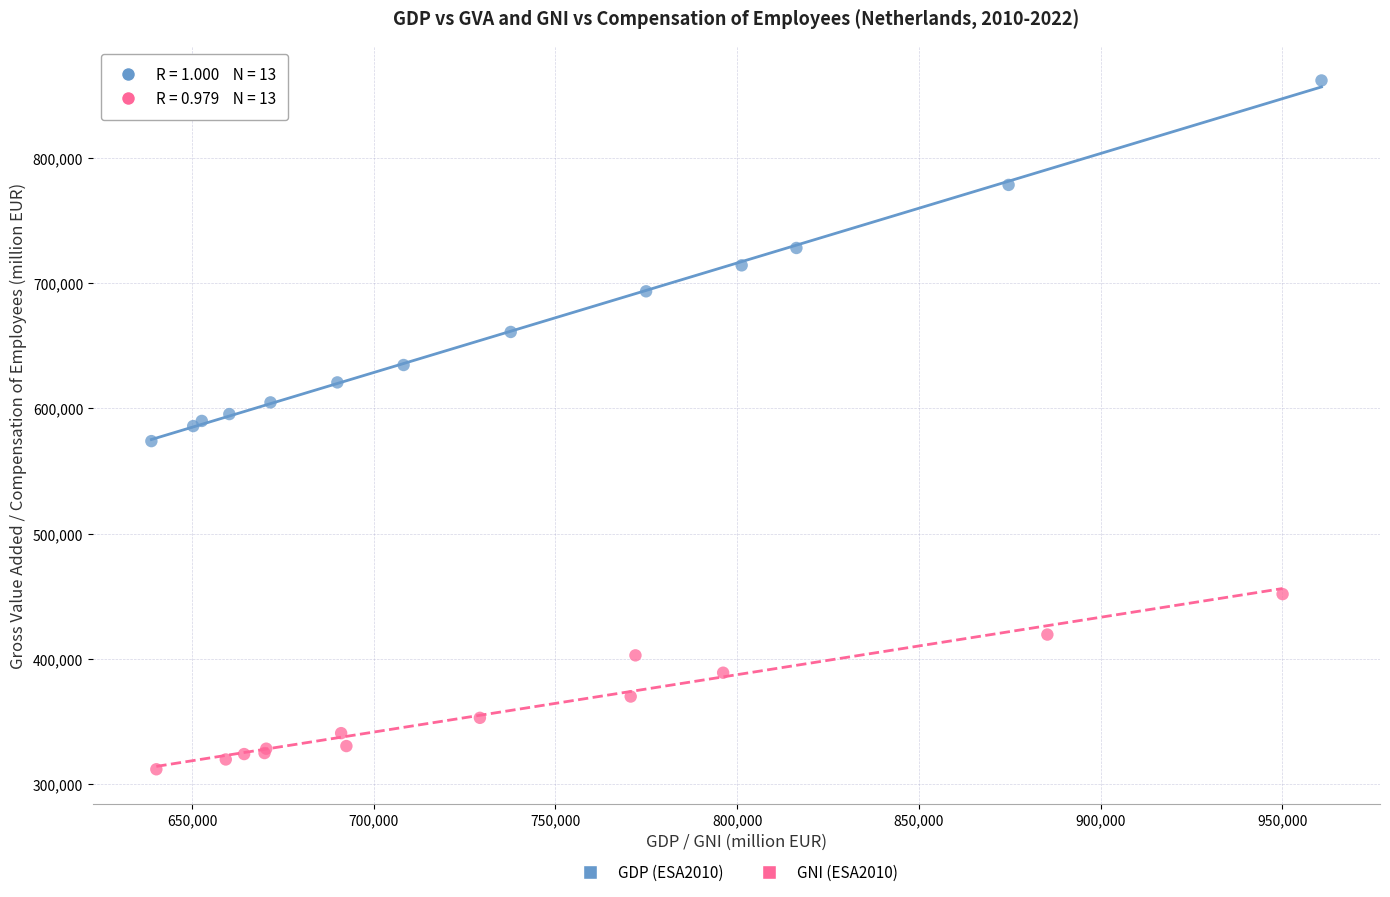

Which series reaches the maximum Y coordinate?

GDP (ESA2010)